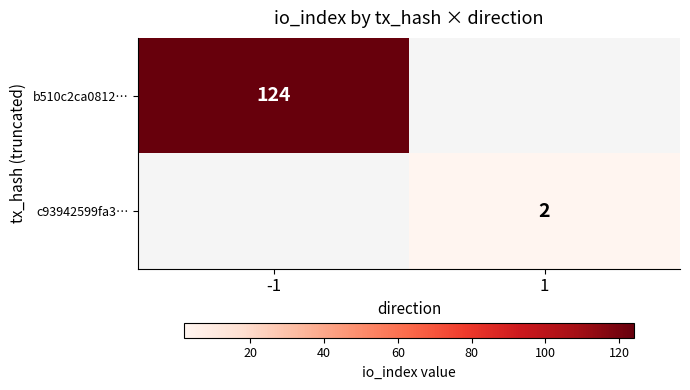

Is it true that c93942599fa3… equals 2.8 at 1?

False